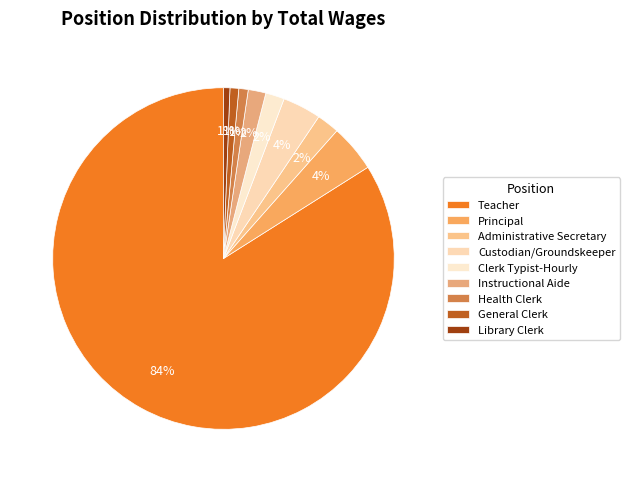

To the nearest percent, what is the combined percentage of Administrative Secretary and Clerk Typist-Hourly?

4%